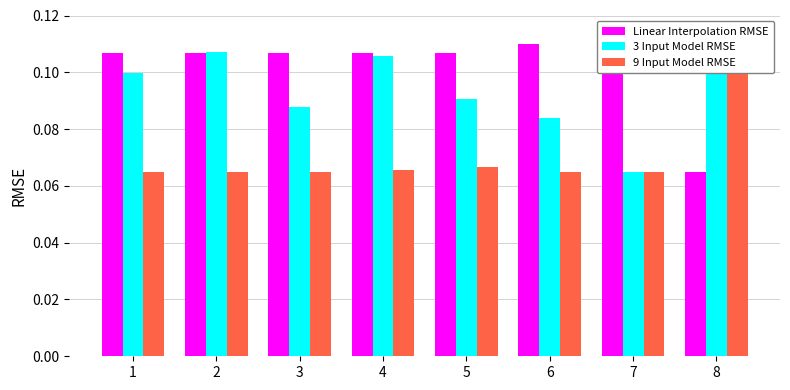

The value of Linear Interpolation RMSE at 3 is 0.1. True or false?

True